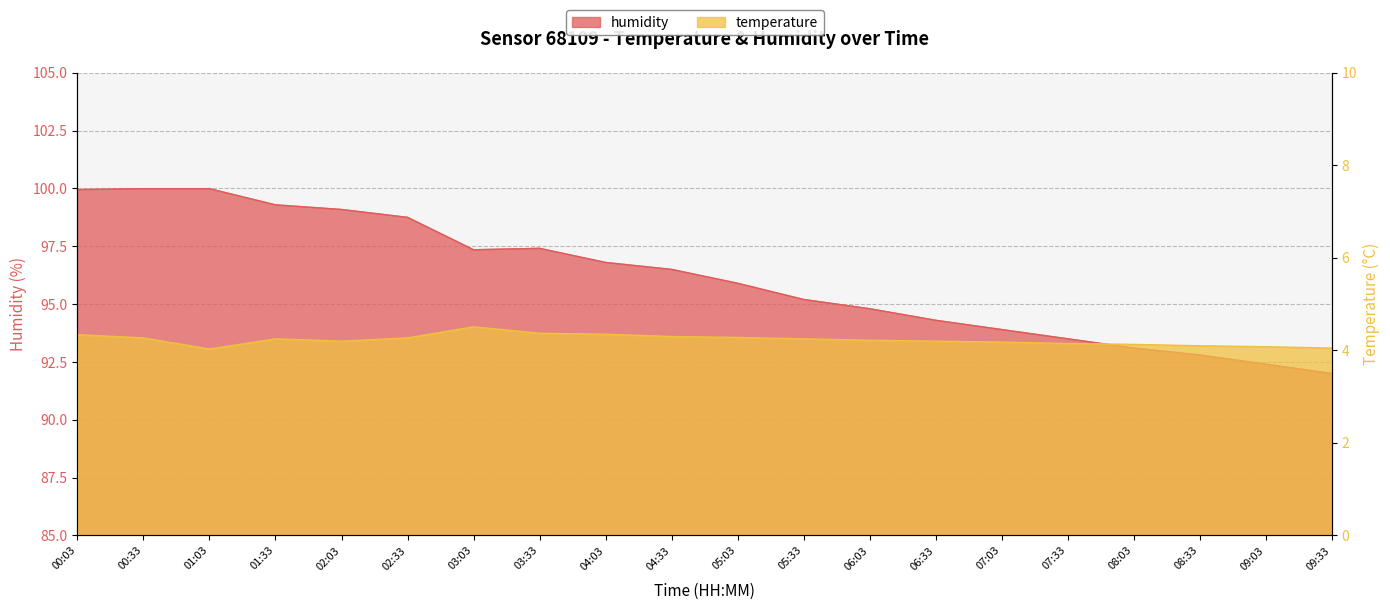

Rank the series by their average value, from highest to lowest.

humidity, temperature